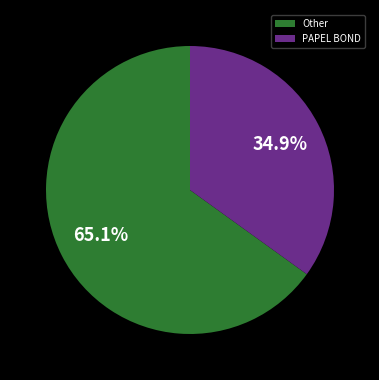

What is the smallest slice in the pie chart?

PAPEL BOND